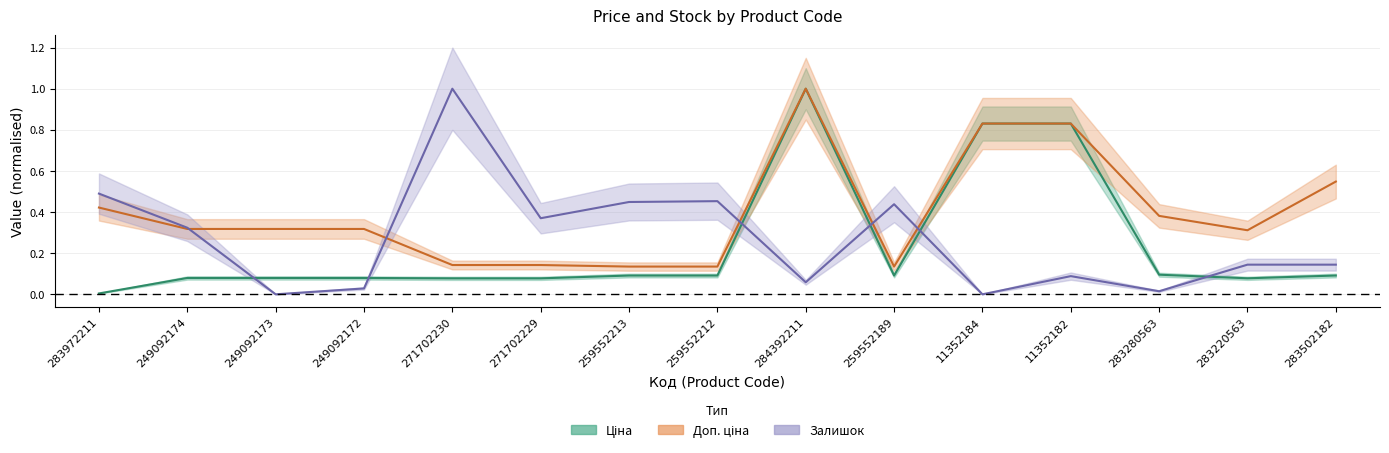

Rank the series at 11352182 from lowest to highest value.

Залишок, Ціна, Доп. ціна